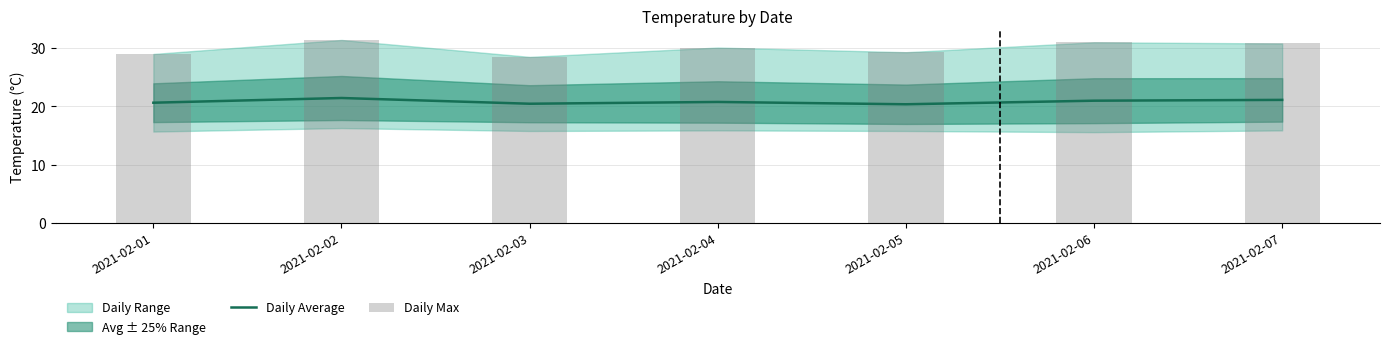

True or false: Daily Max has a value of 31.4 at 2021-02-02.

True